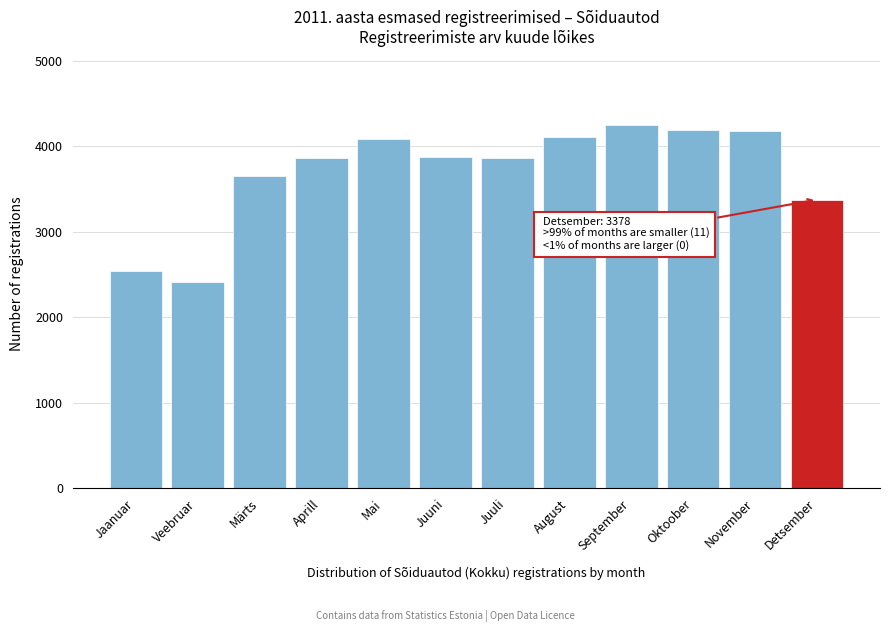

Is it true that the value at Märts is 1583?

False